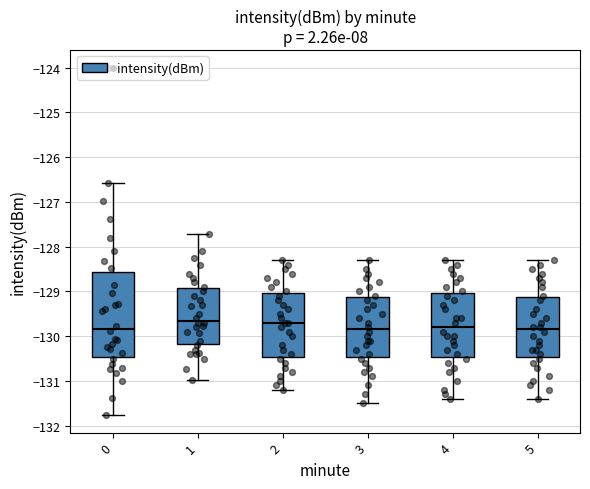

Reading left to right, transcribe this box plot: for each box, give where its median line is, the range the box spans, and where its two whiskers end, as read against the y-axis. The values are not printed on the chart, so give them approximately, as read against the axis.

0: median -129.8, box -130.5 to -128.6, whiskers -131.8 to -126.6
1: median -129.6, box -130.2 to -128.9, whiskers -131.0 to -127.7
2: median -129.7, box -130.5 to -129.0, whiskers -131.2 to -128.3
3: median -129.8, box -130.5 to -129.1, whiskers -131.5 to -128.3
4: median -129.8, box -130.5 to -129.0, whiskers -131.4 to -128.3
5: median -129.8, box -130.5 to -129.1, whiskers -131.4 to -128.3